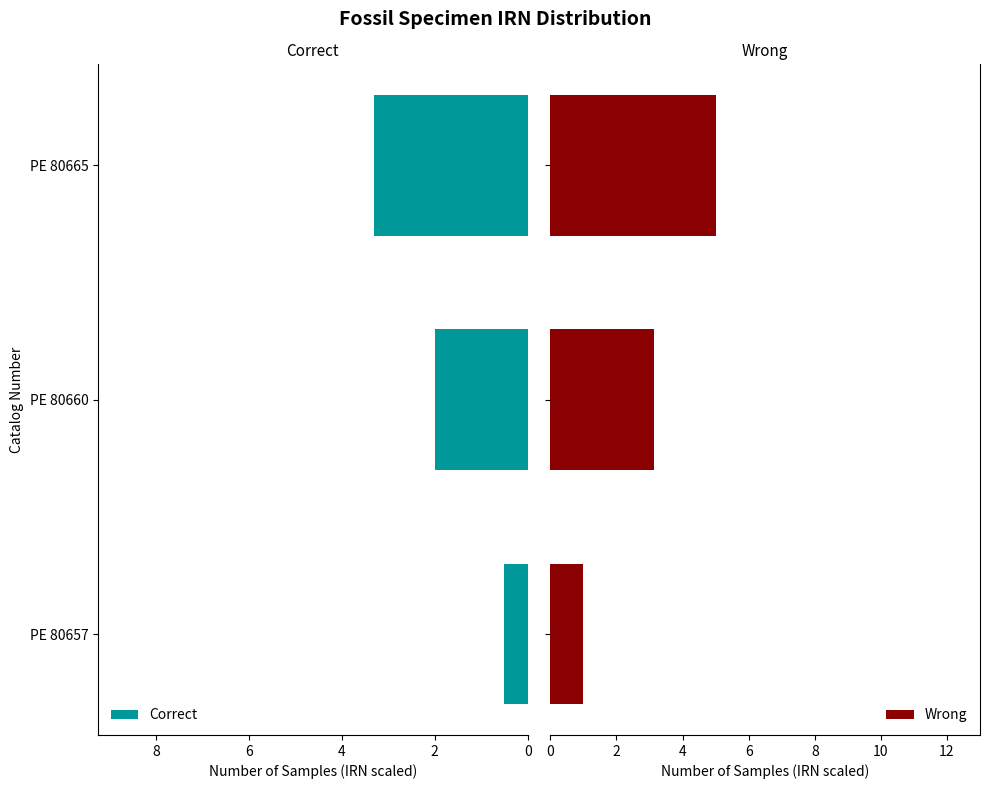

What is the value of the Correct bar at the 3rd from the left?

3.3